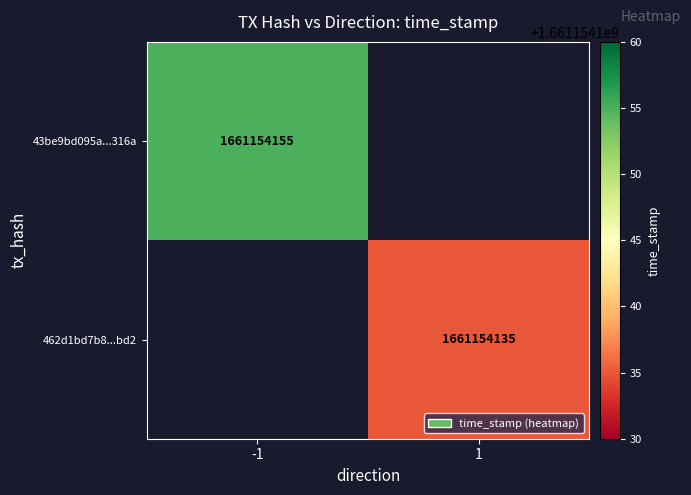

Is the value of 43be9bd095a867029840e6ed7e1be7f122a316a at direction greater than the value of 462d1bd7b88cc304db9277df286280dbaaf6bd2 at time_stamp?

No